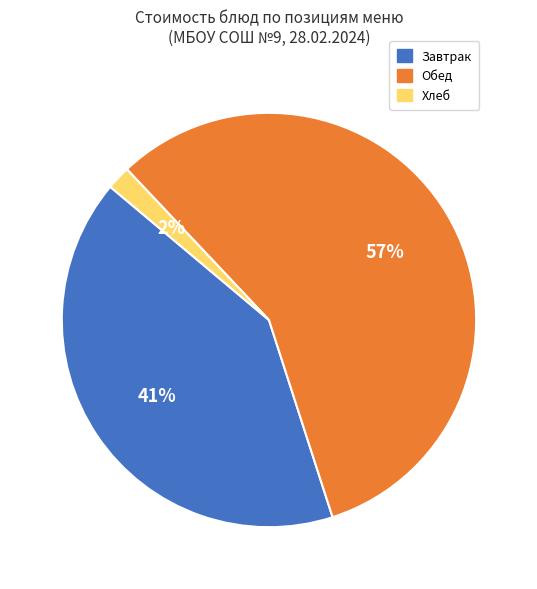

Which slice is the largest?

Обед